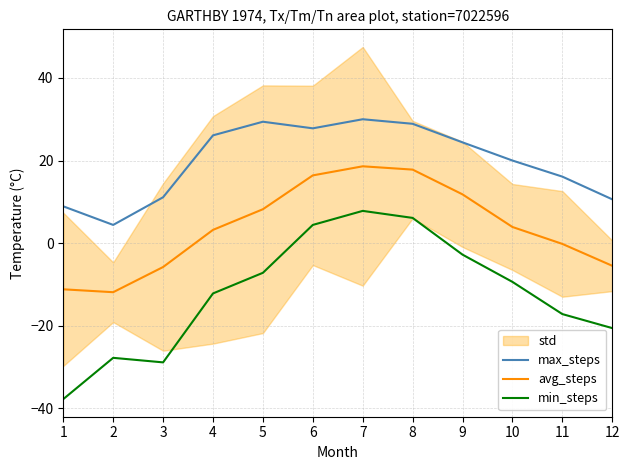

What is the difference between the maximum and minimum values in the avg_steps series?

30.5